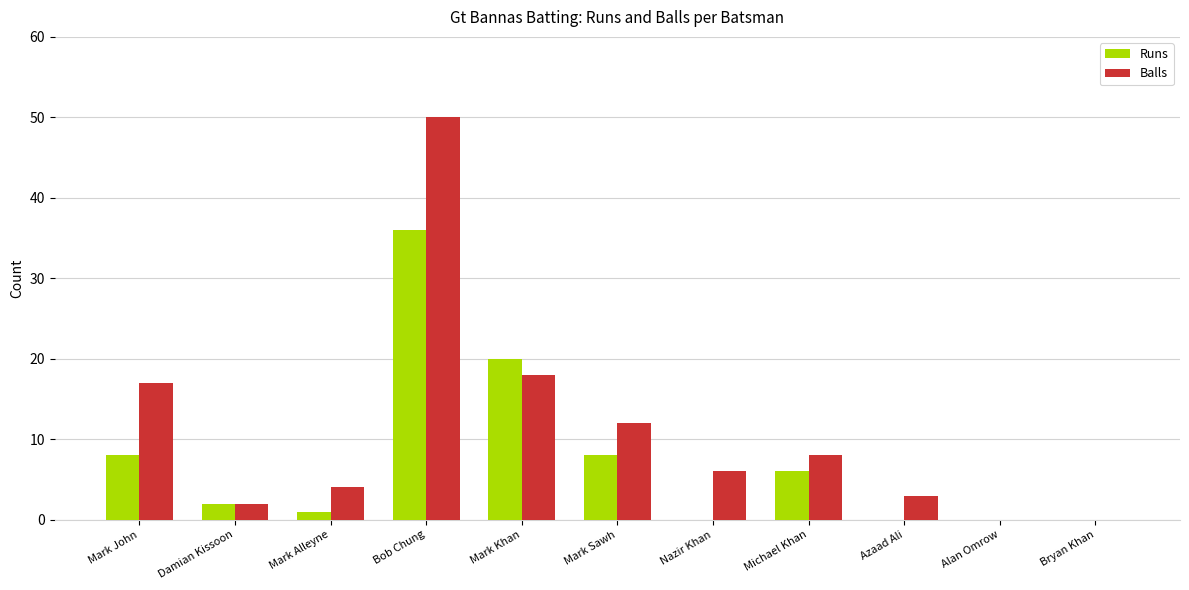

What is the highest value of the Balls series?

50